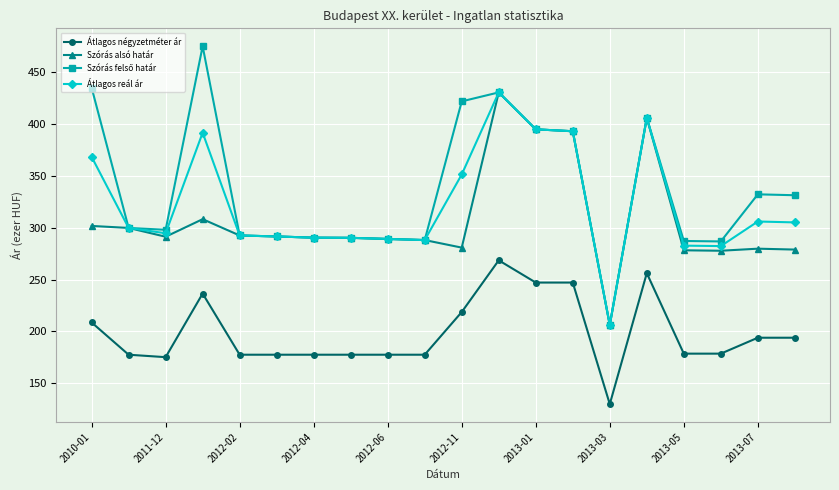

What is the smallest value displayed?

130.0